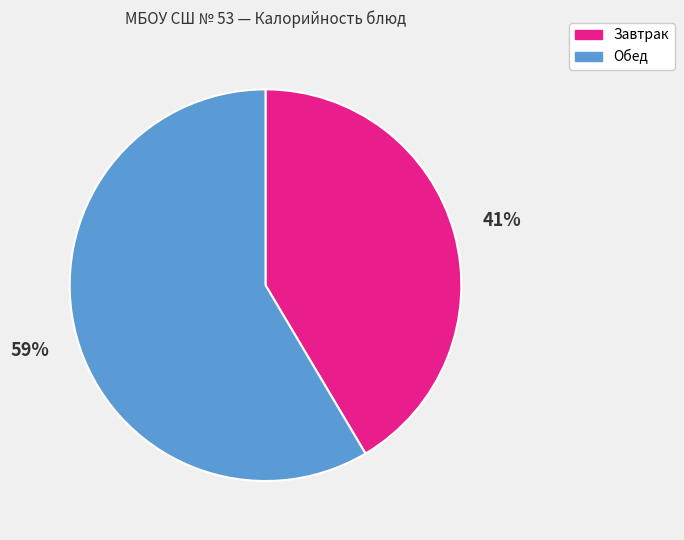

To the nearest percent, what is the average slice percentage?

50%